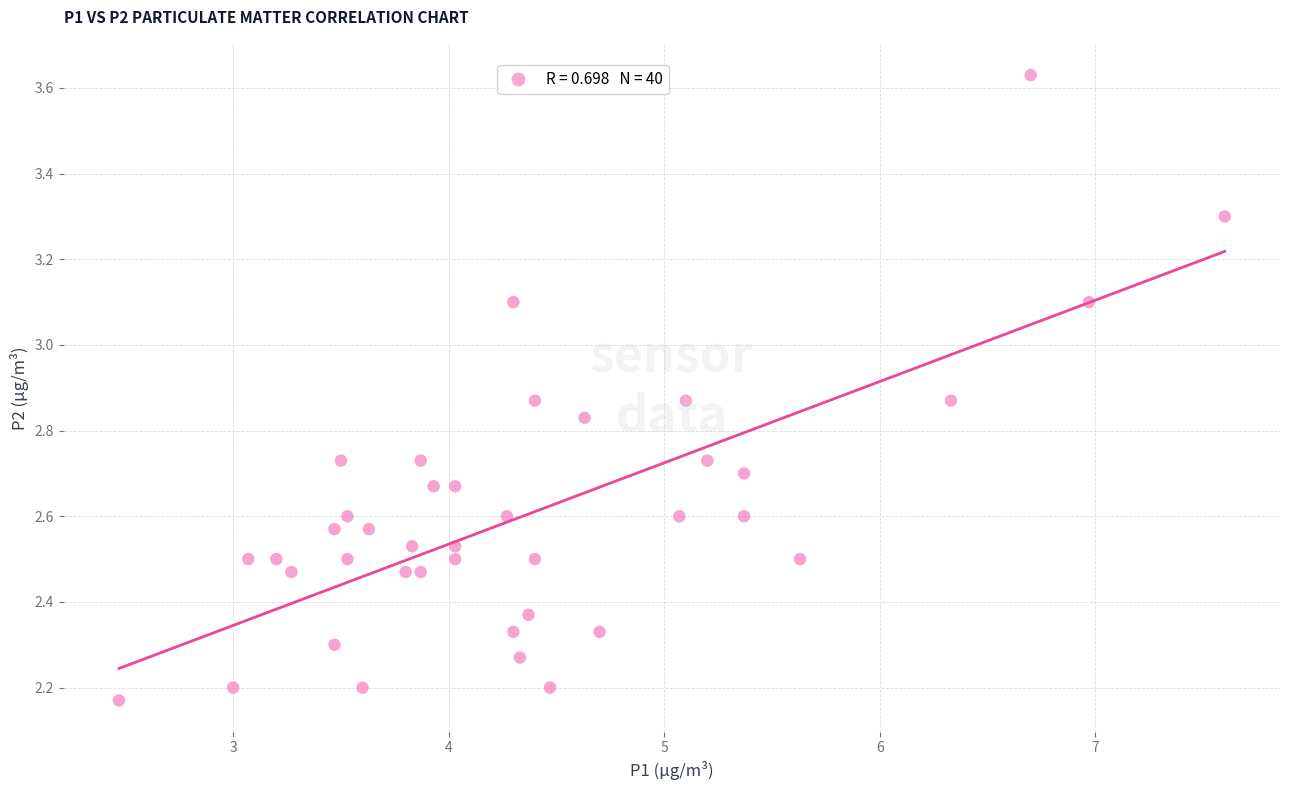

What is the range of Y values (max minus min)?

1.5